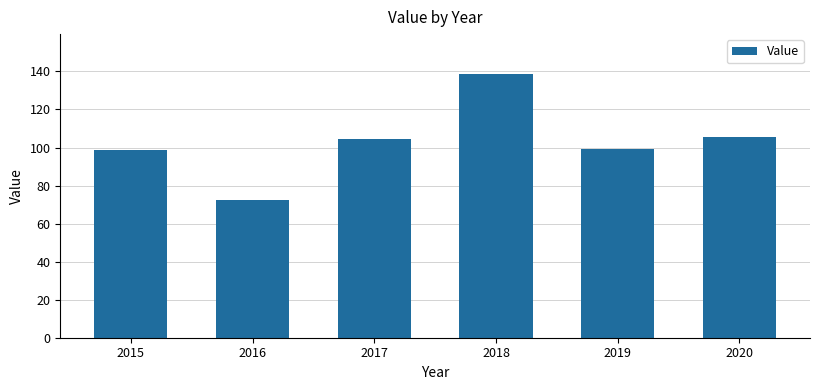

What is the sum of the values at 2017 and 2020?

210.0